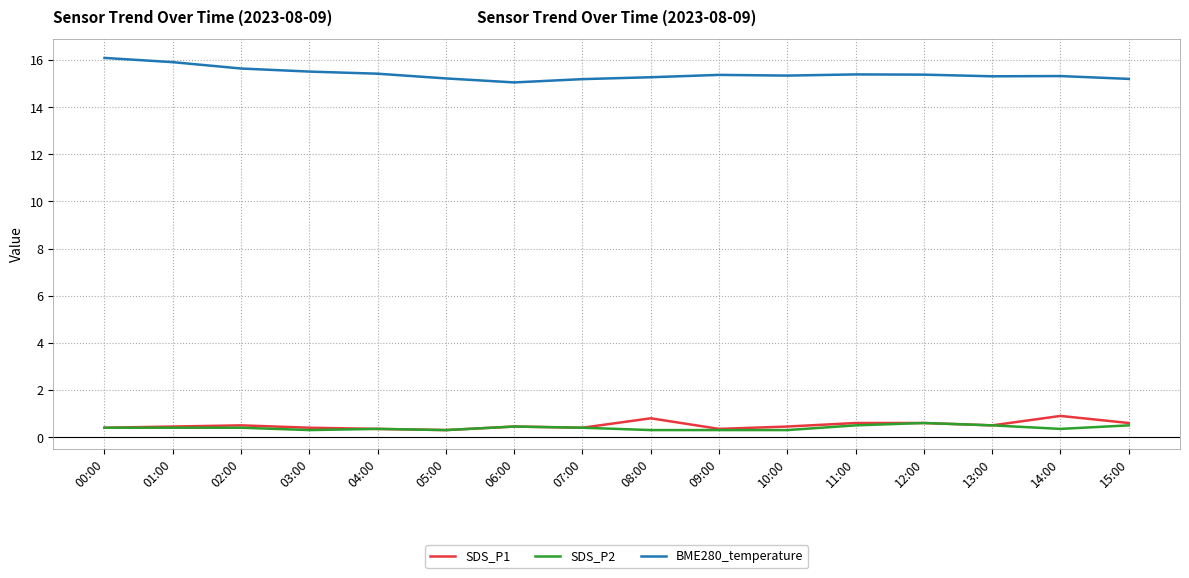

What is the total value across all series at 04:00?

16.1